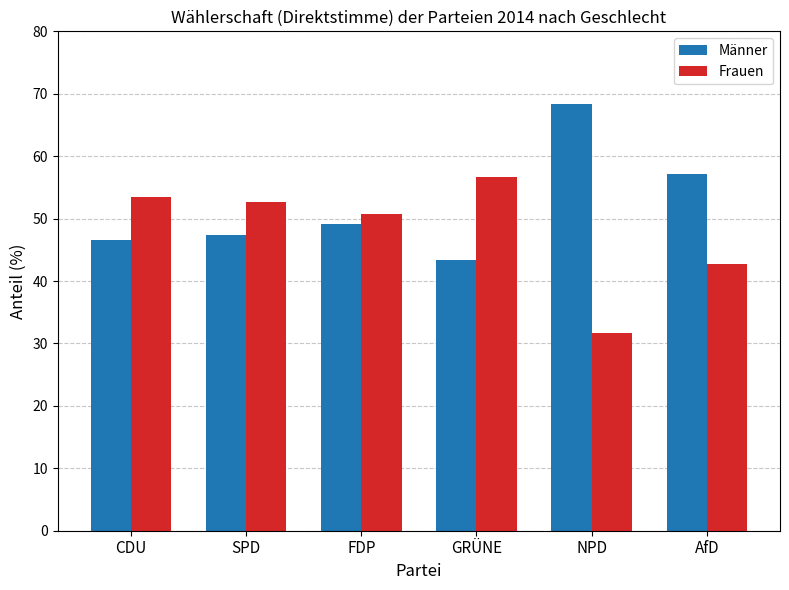

Reading right to left, list all the values displayed in this chart.

Männer: 57.2	68.3	43.4	49.2	47.4	46.5
Frauen: 42.8	31.7	56.6	50.8	52.6	53.5